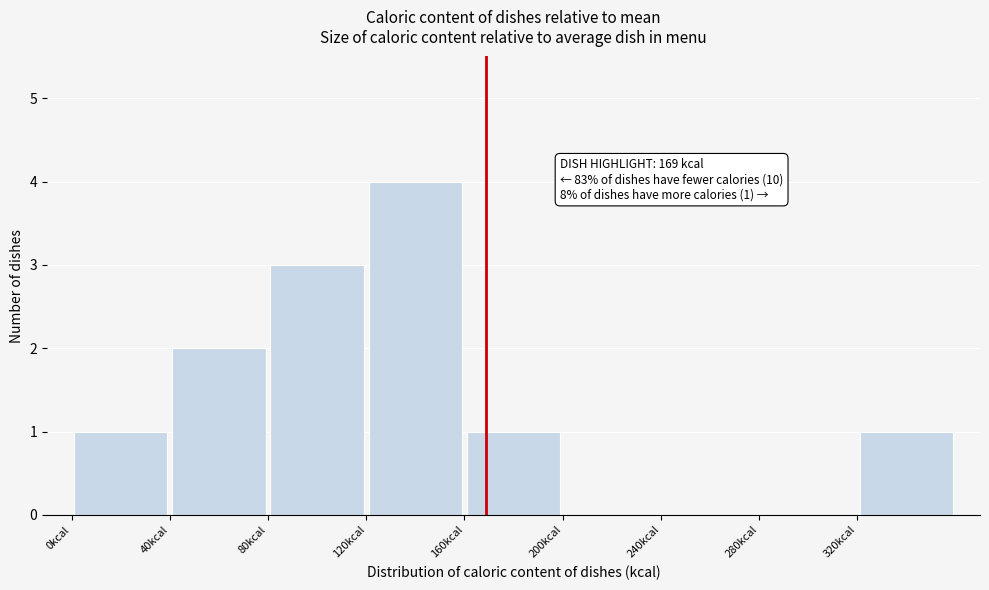

Over which range of the x-axis is the bar tallest?

120 to 160